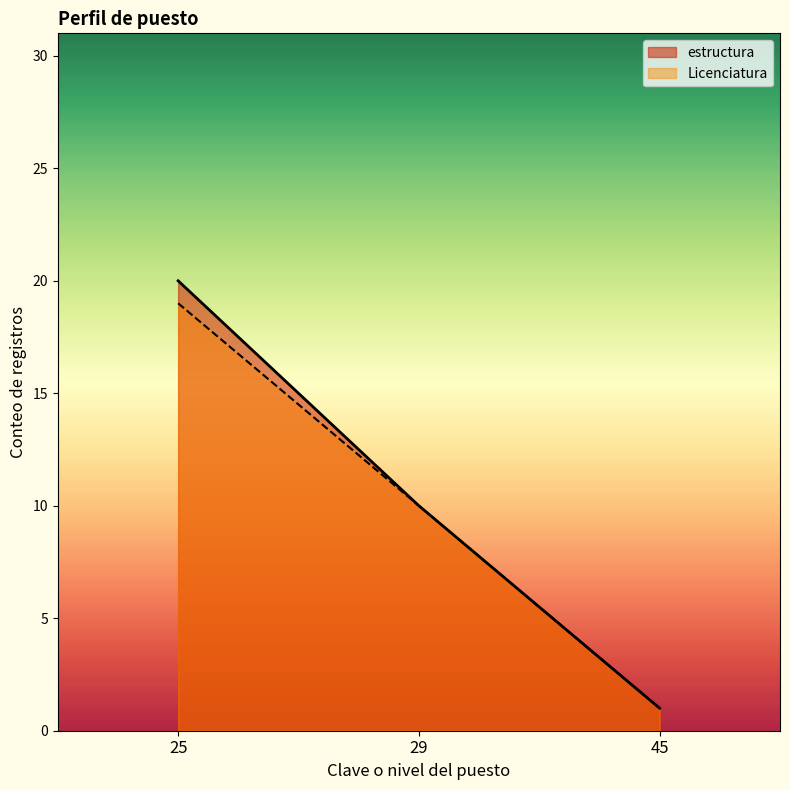

What is the highest value of the estructura series?

20